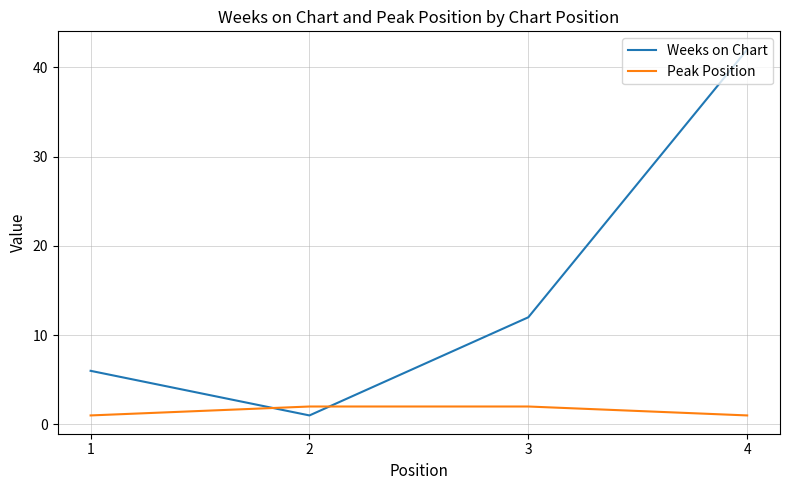

What is the difference between the maximum and minimum values in the Weeks on Chart series?

41